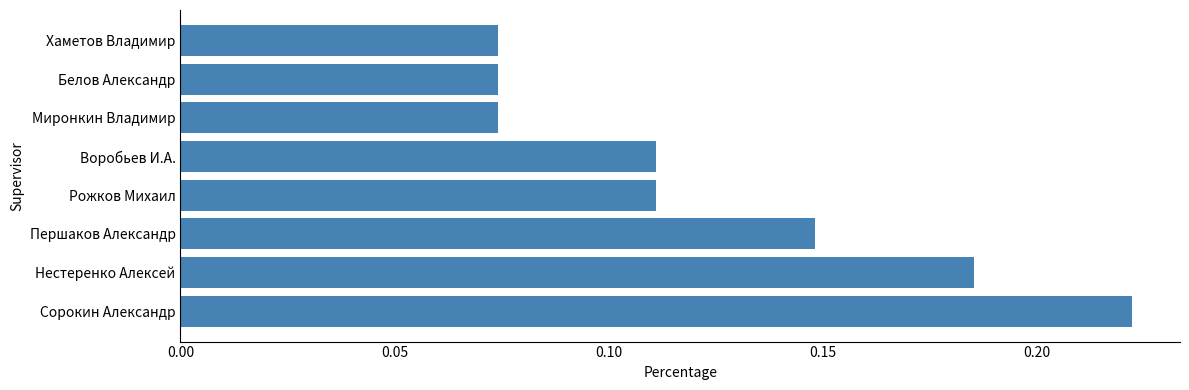

What is the sum of all values?

1.0